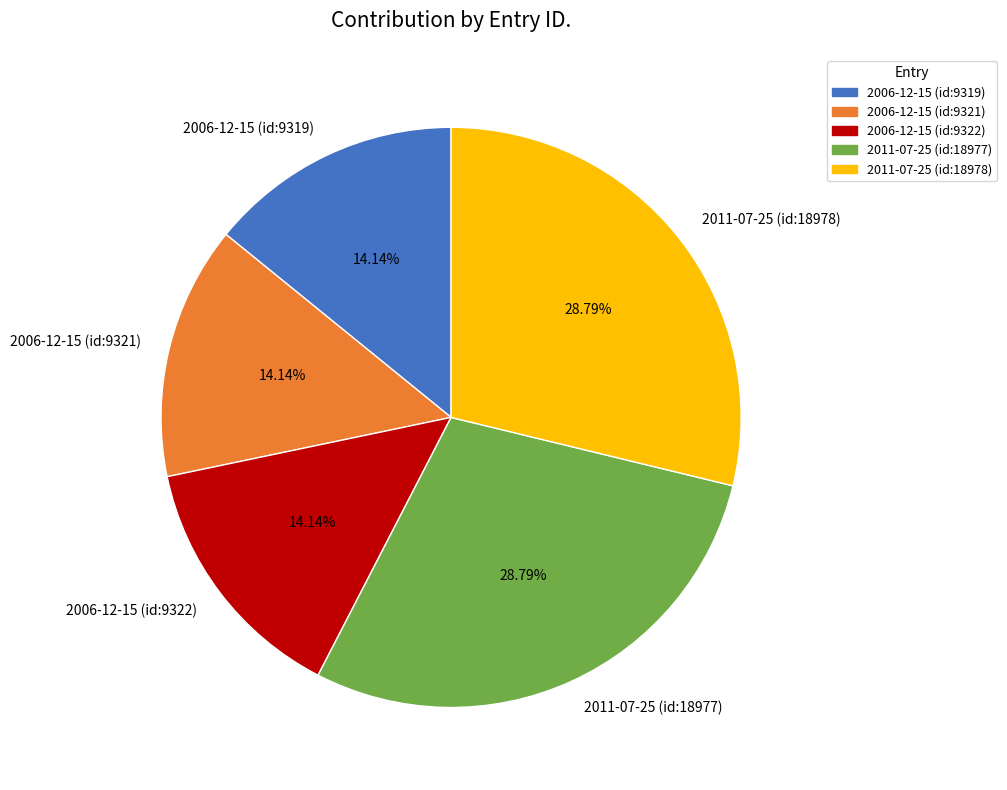

What percentage is the 2006-12-15 (id:9322) slice, to the nearest percent?

14%